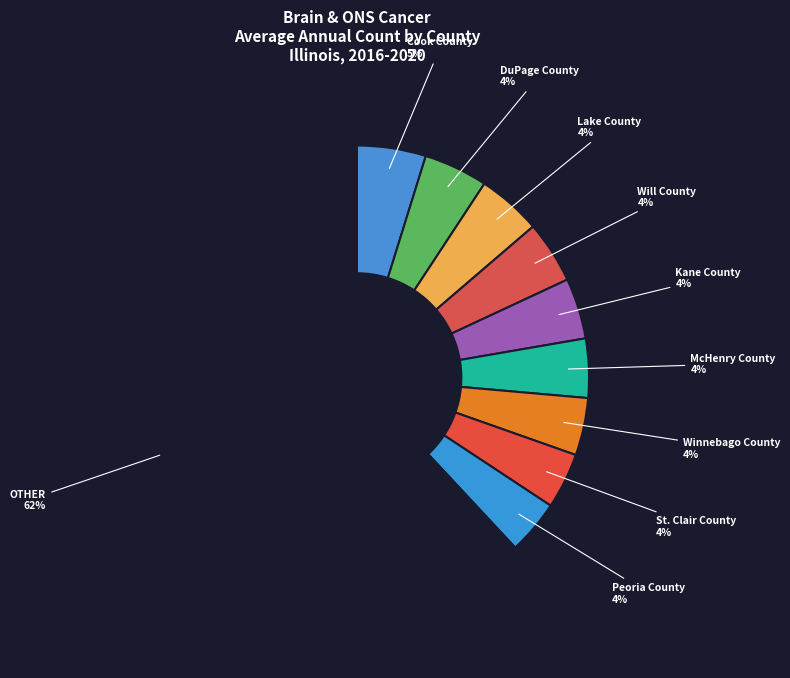

How many segments does this pie chart have?

10